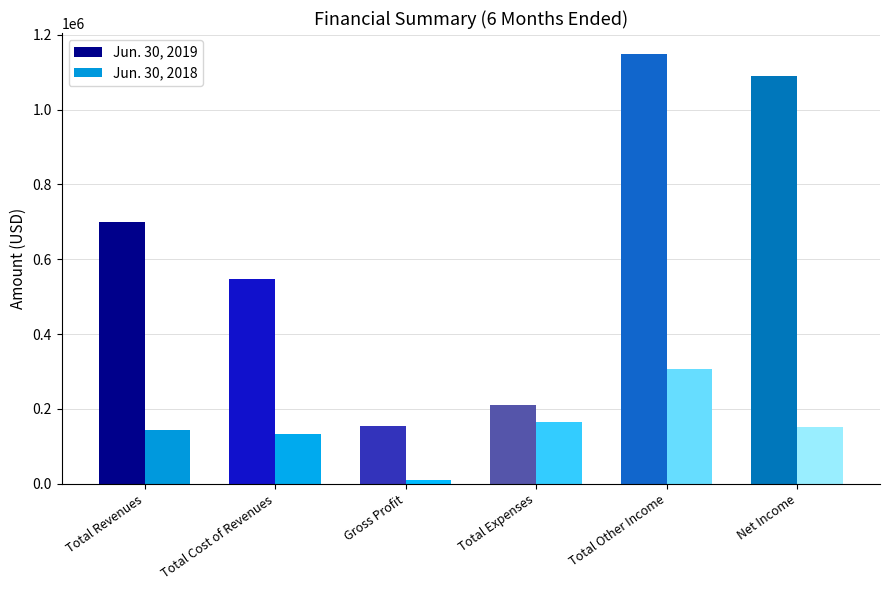

Which series has the largest total across all categories?

Jun. 30, 2019